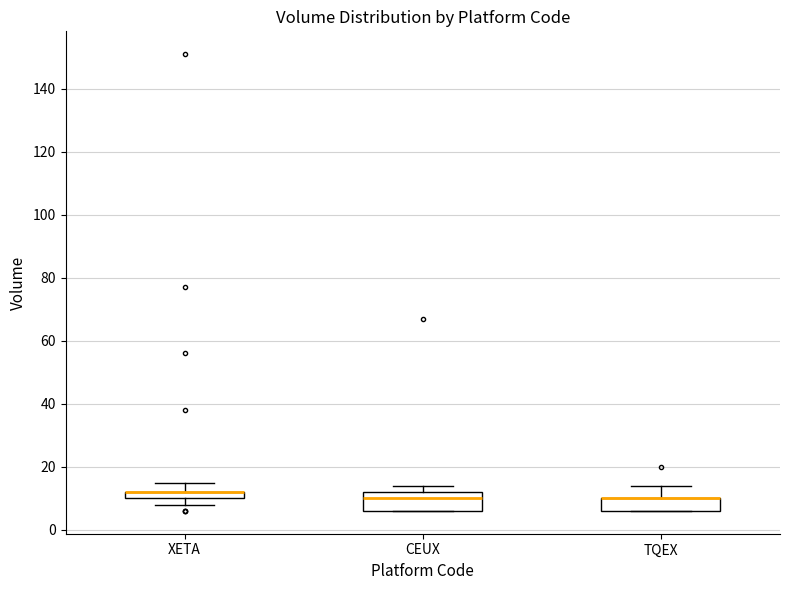

Which box is the tallest, from its lower edge to its upper edge?

CEUX